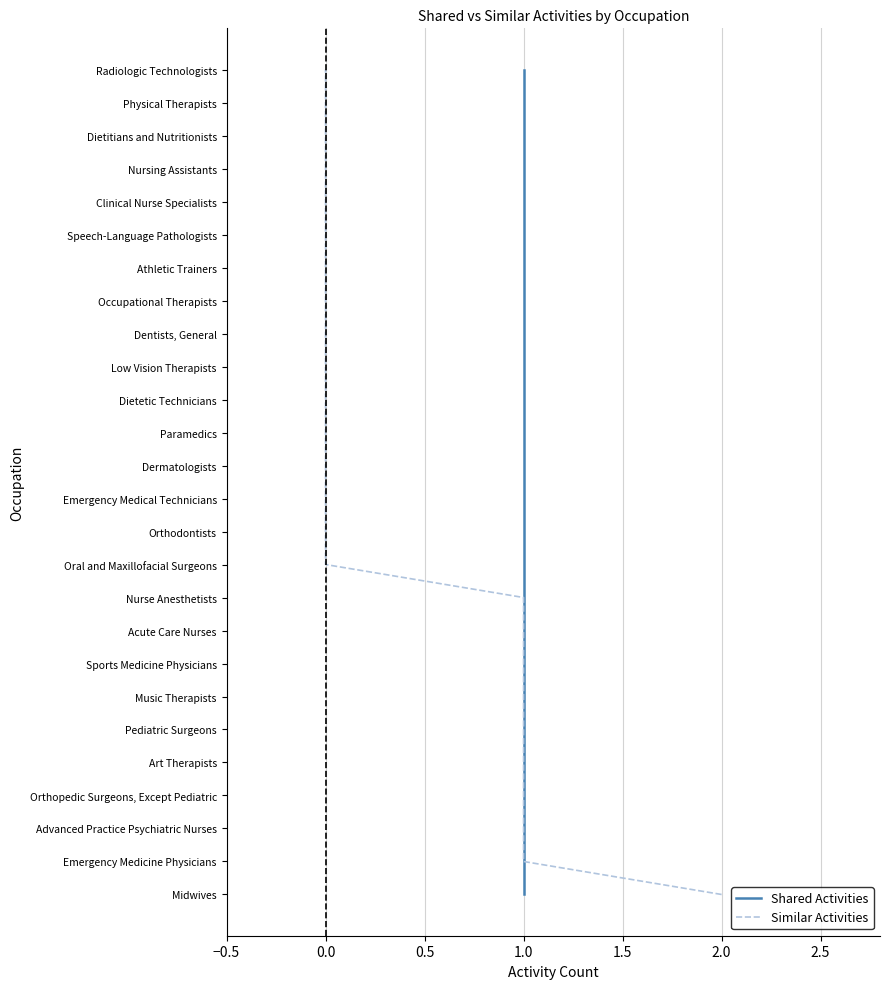

The value of Similar Activities at 0.0 is 14. True or false?

False